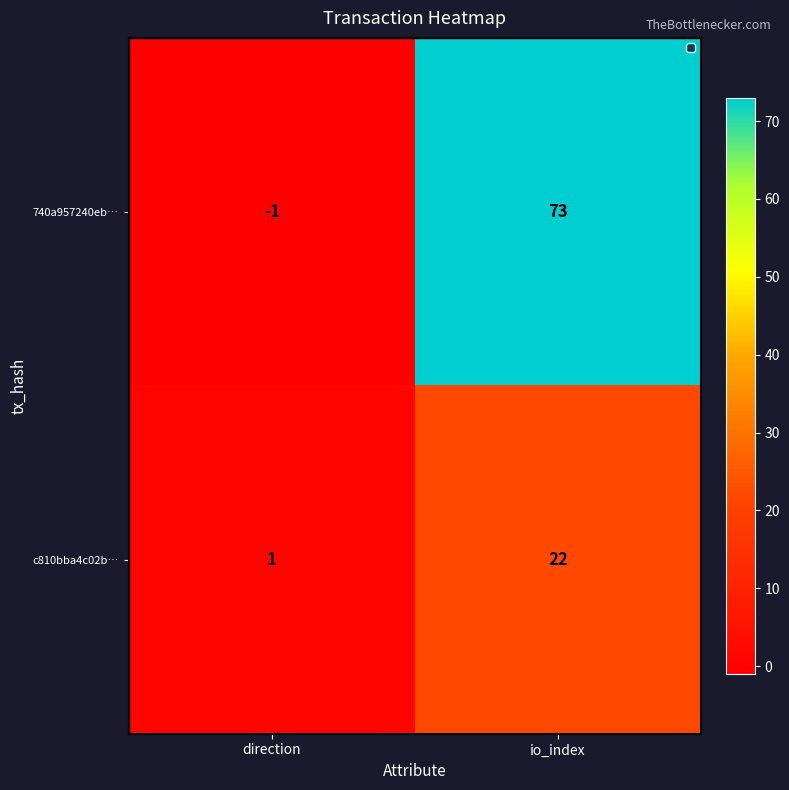

Which series has the largest total across all categories?

740a957240eb…